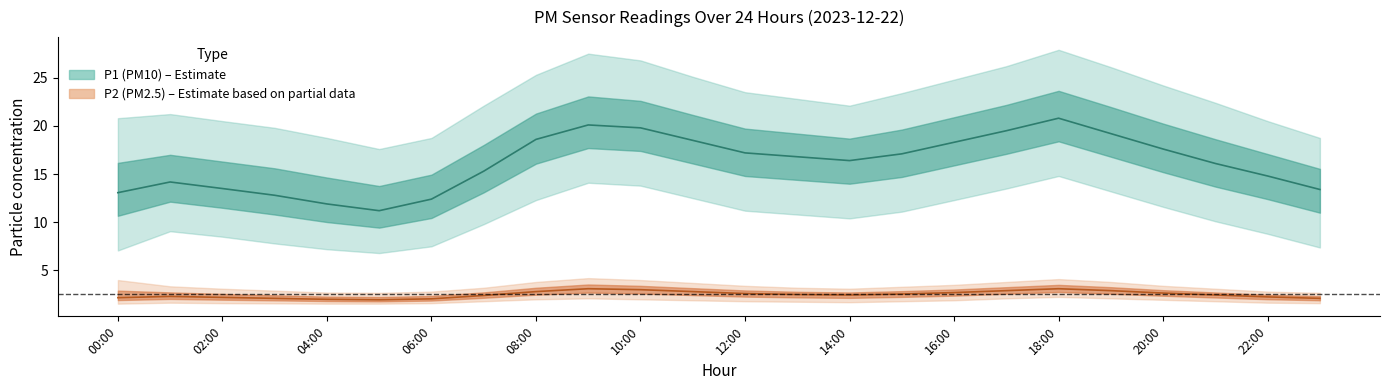

Reading left to right, what are all the values shown in this chart?

P1_mean: 00:00=13.1	01:00=14.2	02:00=13.5	03:00=12.8	04:00=11.9	05:00=11.2	06:00=12.4	07:00=15.3	08:00=18.6	09:00=20.1	10:00=19.8	11:00=18.5	12:00=17.2	13:00=16.8	14:00=16.4	15:00=17.1	16:00=18.3	17:00=19.5	18:00=20.8	19:00=19.2	20:00=17.6	21:00=16.1	22:00=14.8	23:00=13.4
P1_upper: 00:00=20.8	01:00=21.2	02:00=20.5	03:00=19.8	04:00=18.8	05:00=17.6	06:00=18.8	07:00=22.1	08:00=25.3	09:00=27.5	10:00=26.8	11:00=25.1	12:00=23.5	13:00=22.8	14:00=22.1	15:00=23.4	16:00=24.8	17:00=26.2	18:00=27.9	19:00=26.1	20:00=24.2	21:00=22.4	22:00=20.5	23:00=18.8
P1_lower: 00:00=7.1	01:00=9.1	02:00=8.5	03:00=7.8	04:00=7.2	05:00=6.8	06:00=7.5	07:00=9.8	08:00=12.3	09:00=14.1	10:00=13.8	11:00=12.5	12:00=11.2	13:00=10.8	14:00=10.4	15:00=11.1	16:00=12.3	17:00=13.5	18:00=14.8	19:00=13.2	20:00=11.6	21:00=10.1	22:00=8.8	23:00=7.4
P2_mean: 00:00=2.2	01:00=2.3	02:00=2.2	03:00=2.1	04:00=2.0	05:00=1.9	06:00=2.0	07:00=2.4	08:00=2.8	09:00=3.1	10:00=3.0	11:00=2.8	12:00=2.6	13:00=2.5	14:00=2.5	15:00=2.5	16:00=2.7	17:00=2.9	18:00=3.1	19:00=2.9	20:00=2.6	21:00=2.5	22:00=2.2	23:00=2.1
P2_upper: 00:00=4.0	01:00=3.4	02:00=3.1	03:00=2.9	04:00=2.7	05:00=2.7	06:00=2.8	07:00=3.2	08:00=3.8	09:00=4.2	10:00=4.0	11:00=3.7	12:00=3.4	13:00=3.2	14:00=3.1	15:00=3.3	16:00=3.5	17:00=3.8	18:00=4.1	19:00=3.8	20:00=3.4	21:00=3.1	22:00=2.8	23:00=2.7
P2_lower: 00:00=1.6	01:00=1.6	02:00=1.6	03:00=1.6	04:00=1.6	05:00=1.6	06:00=1.6	07:00=1.8	08:00=2.0	09:00=2.1	10:00=2.0	11:00=1.9	12:00=1.8	13:00=1.8	14:00=1.7	15:00=1.8	16:00=1.9	17:00=2.1	18:00=2.2	19:00=2.1	20:00=1.9	21:00=1.8	22:00=1.6	23:00=1.6